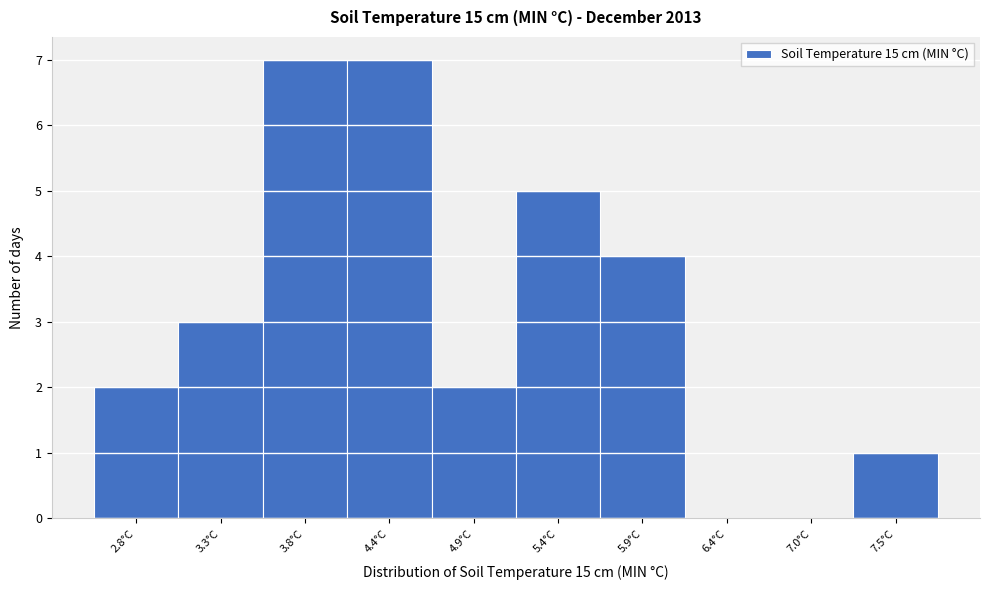

Reading left to right, what are all the values shown in this chart?

2.8°C=2	3.3°C=3	3.8°C=7	4.4°C=7	4.9°C=2	5.4°C=5	5.9°C=4	6.4°C=0	7.0°C=0	7.5°C=1